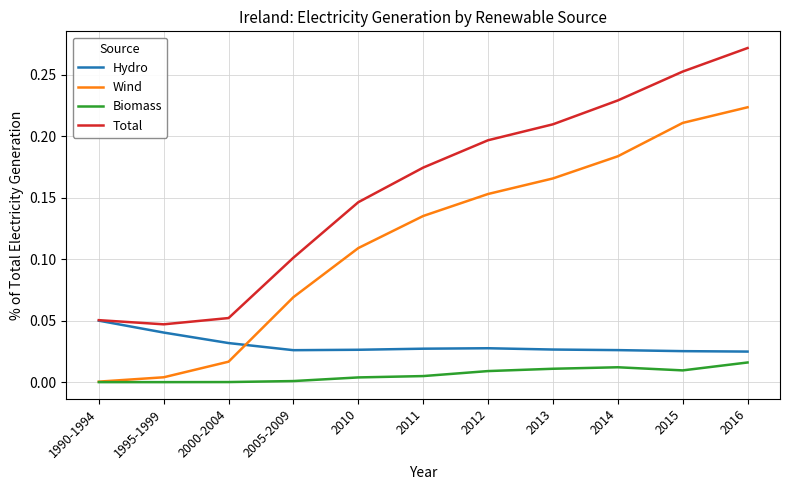

Which series has the largest total across all categories?

Total